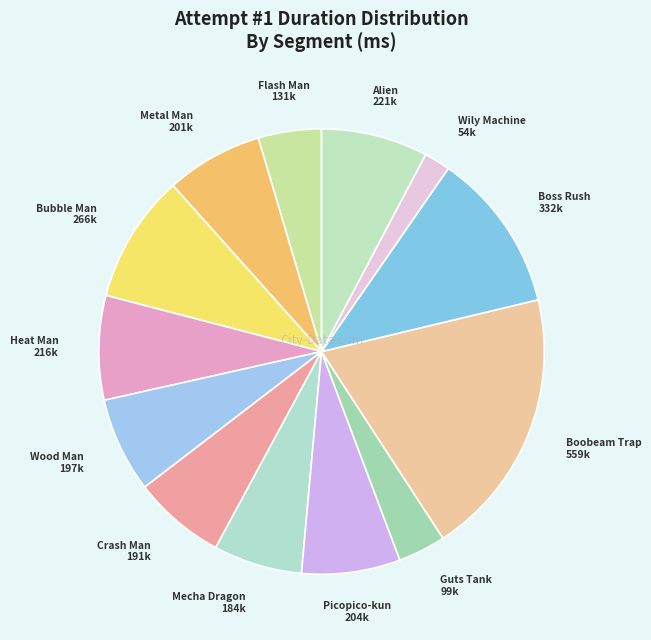

Is there a majority slice in this chart?

No